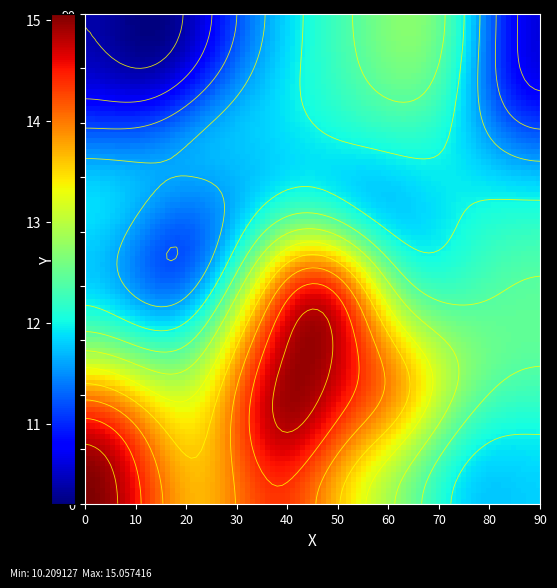

Count the number of data series in this chart.

1